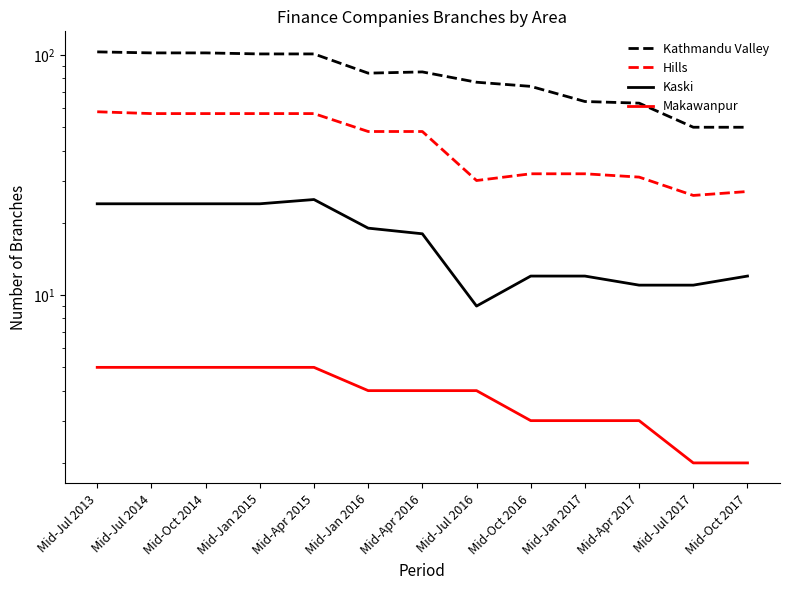

Which label corresponds to the largest value in the chart?

Mid-Jul 2013